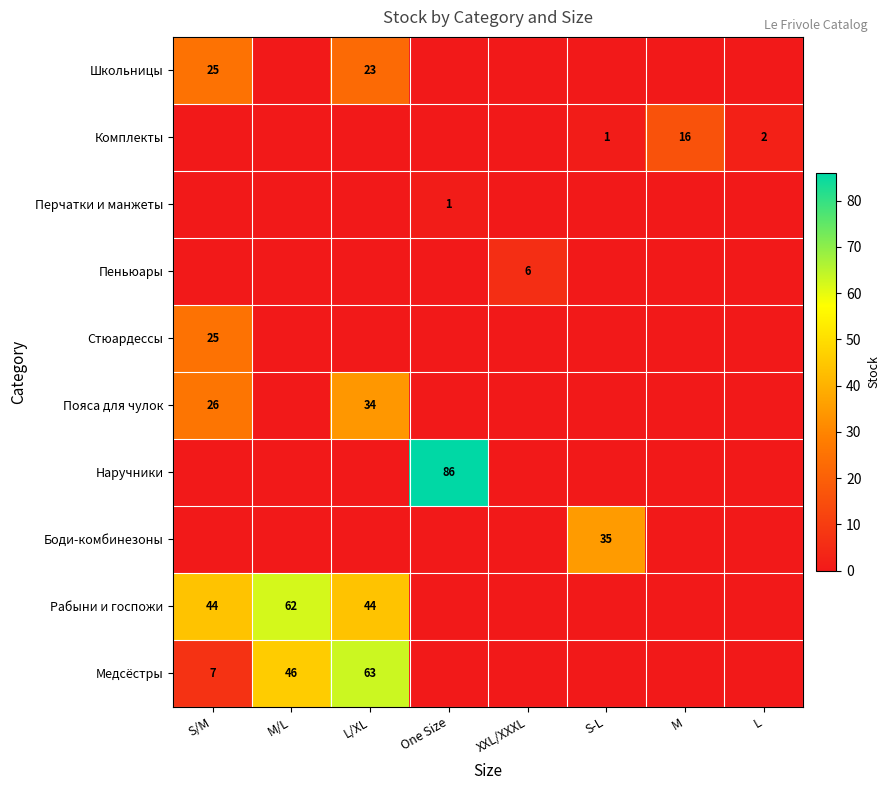

Is it true that Медсёстры equals 46 at M/L?

True